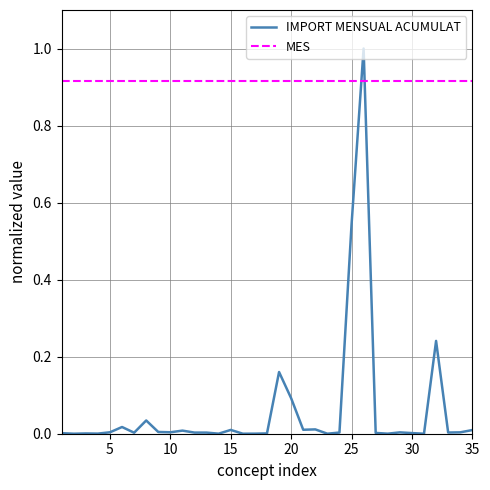

Which series ends up on top after the final intersection of MES and IMPORT MENSUAL ACUMULAT?

MES